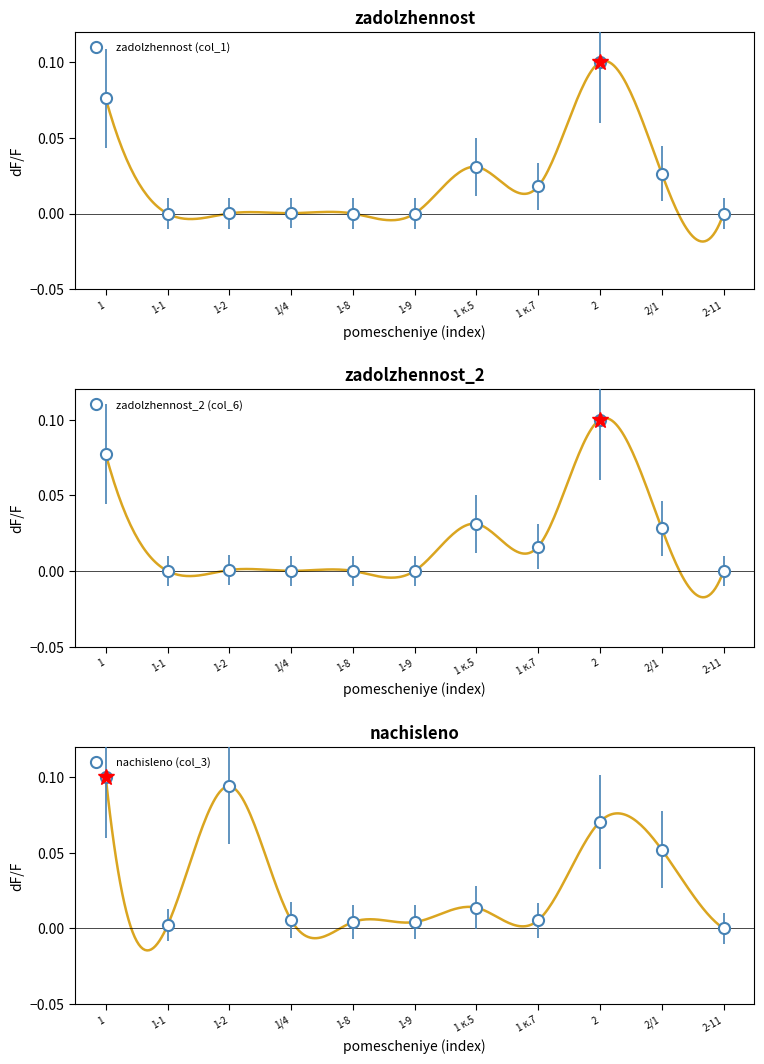

Which series changed the most between 1-2 and 1-8?

nachisleno (col_3)